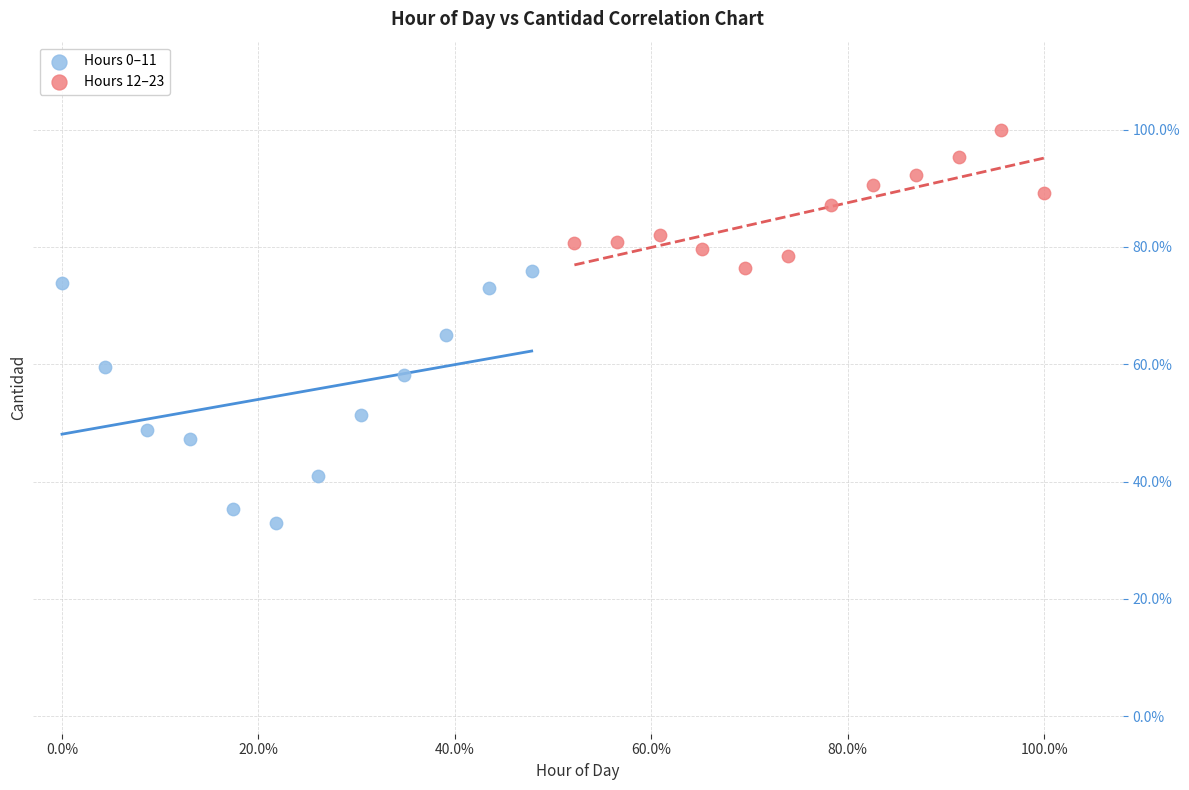

What are all the series names shown in the legend?

Hours 0–11, Hours 12–23